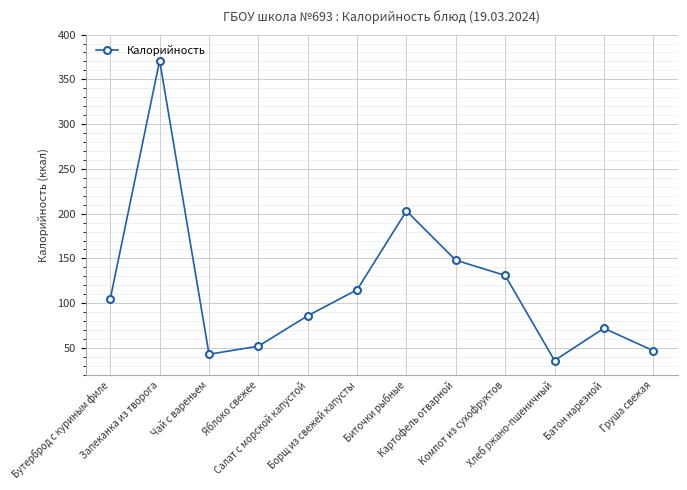

What position from the right is Бутерброд с куриным филе?

12